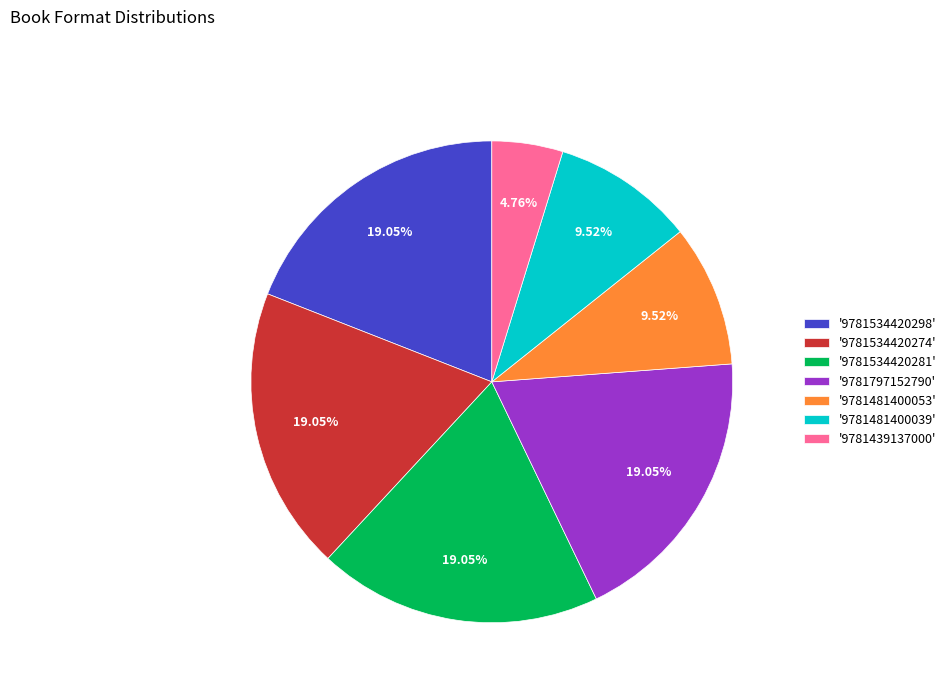

Which has a higher value, '9781797152790' or '9781481400053'?

'9781797152790'